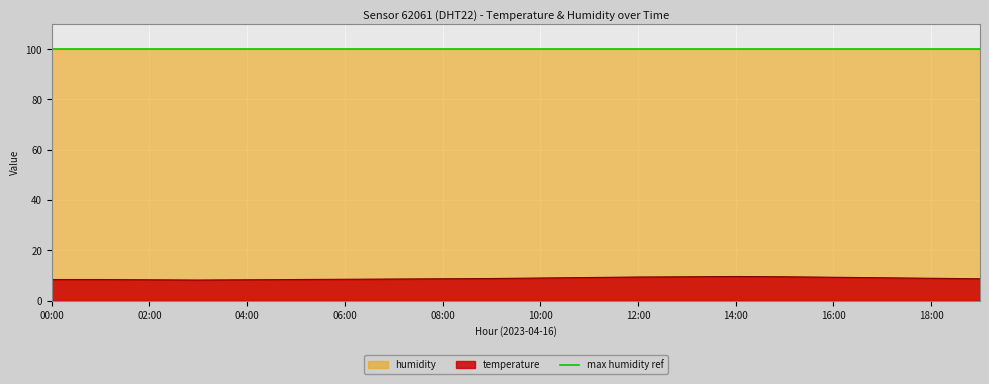

At which category does the data reach its first local valley?

03:00